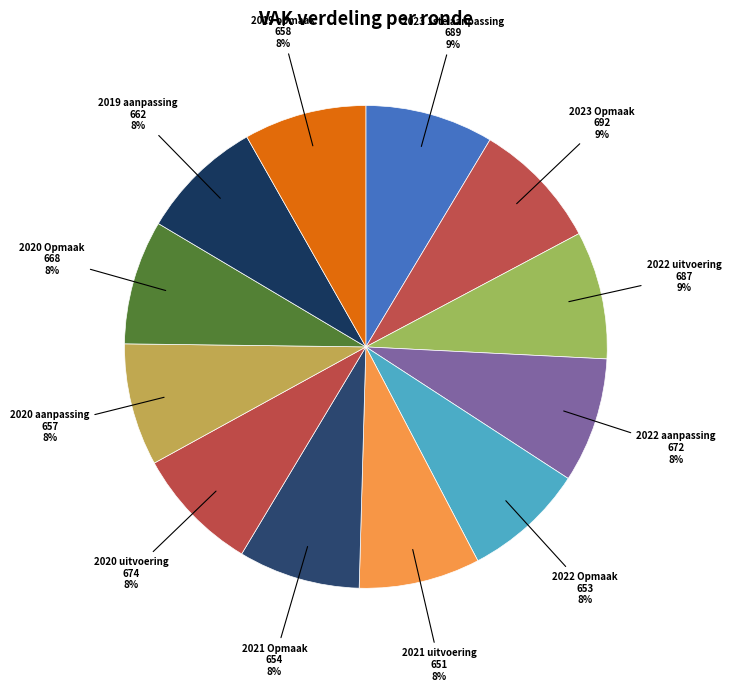

How many slices are in this pie chart?

12